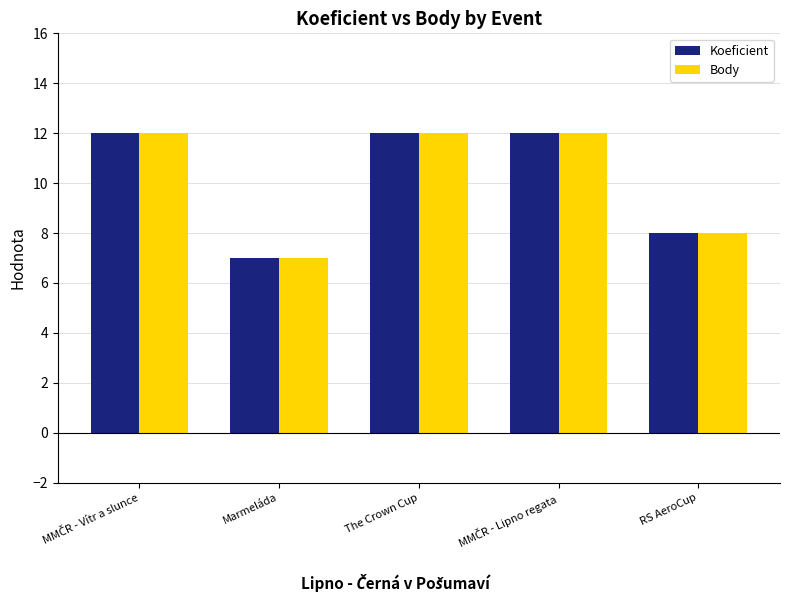

The value of Koeficient at The Crown Cup is 3. True or false?

False